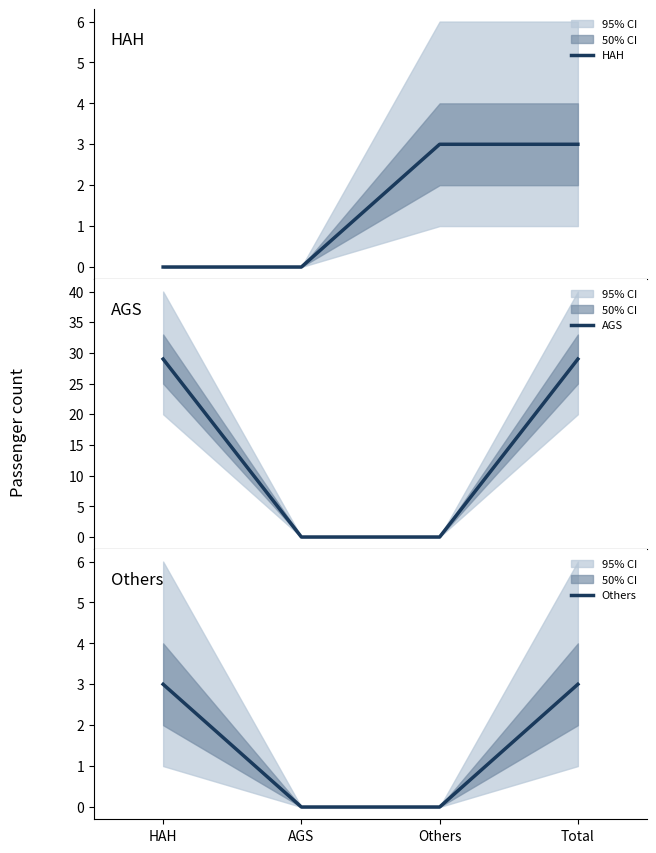

Where is HAH nearest to the value 1?

HAH